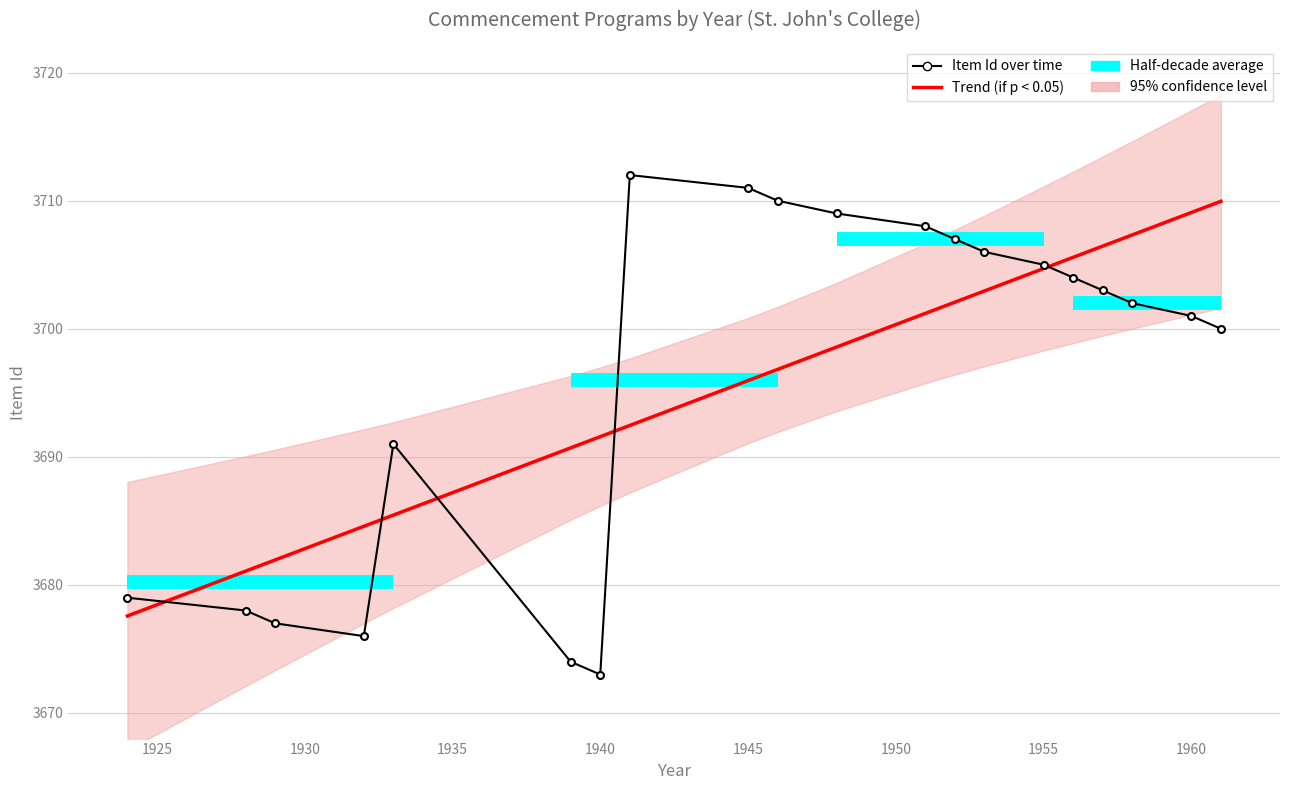

How many distinct data groups are displayed?

1